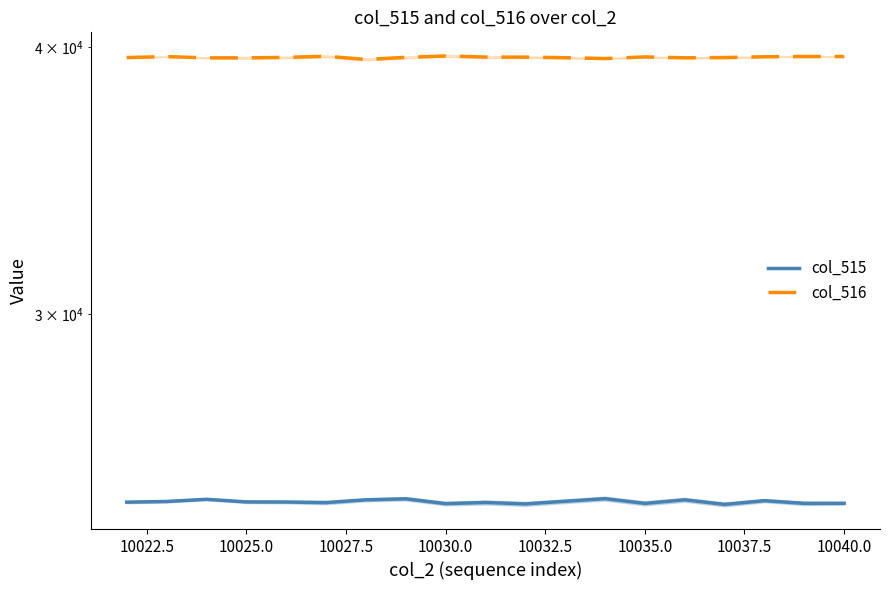

Where does the col_515 series first go above 24514?

10022.5